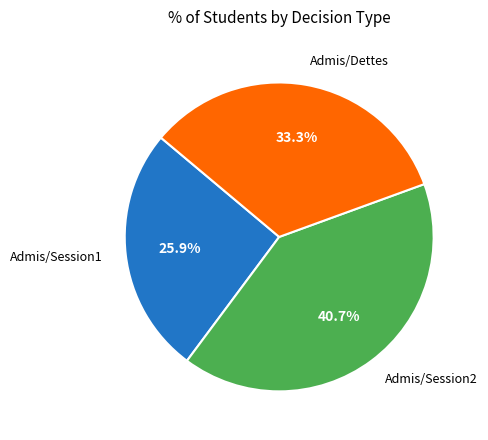

Is there any slice that represents more than half of the pie?

No